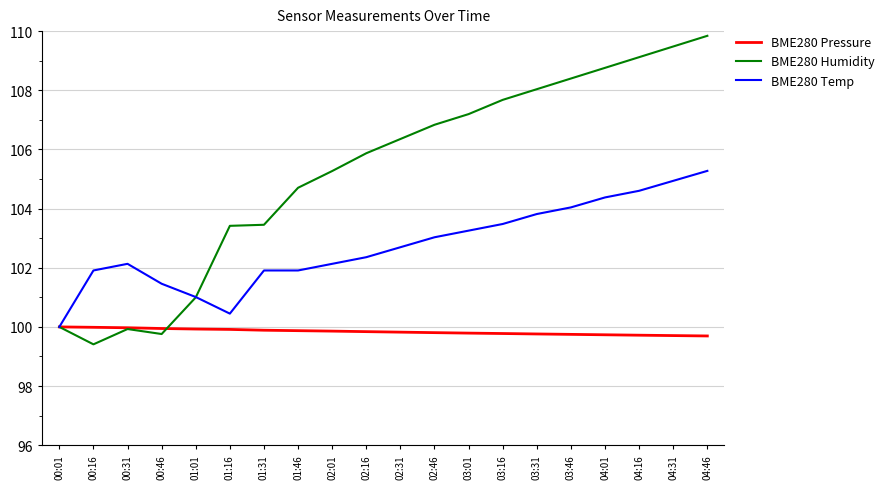

What position from the right is 02:46?

9